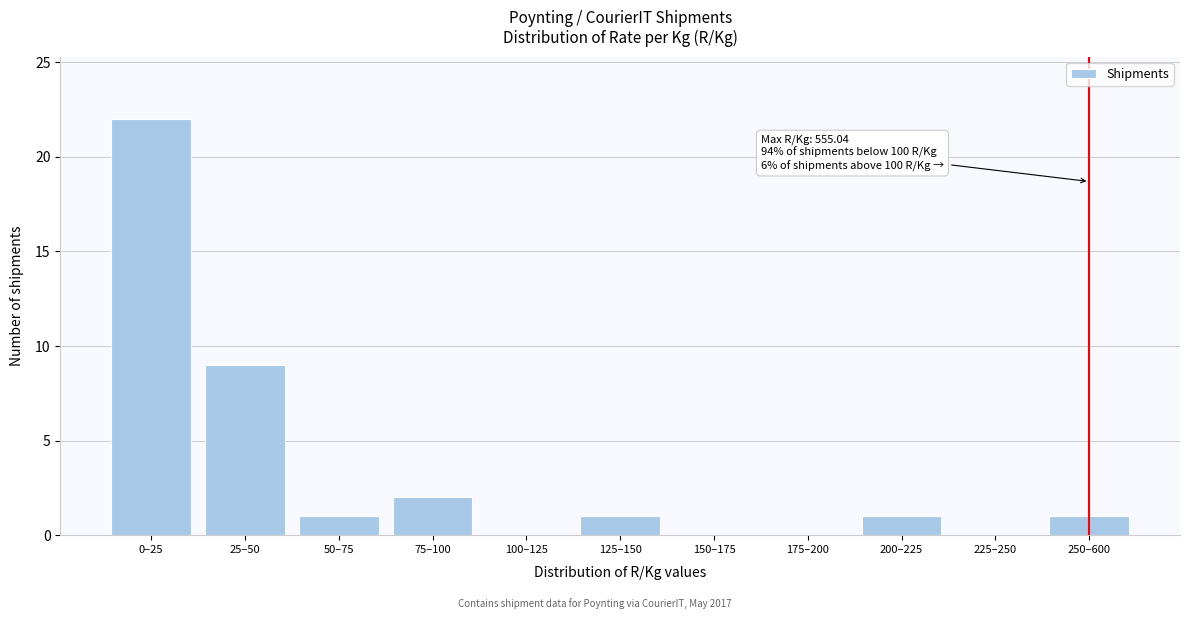

Reading left to right, what are all the values shown in this chart?

0–25=22	25–50=9	50–75=1	75–100=2	100–125=0	125–150=1	150–175=0	175–200=0	200–225=1	225–250=0	250–600=1